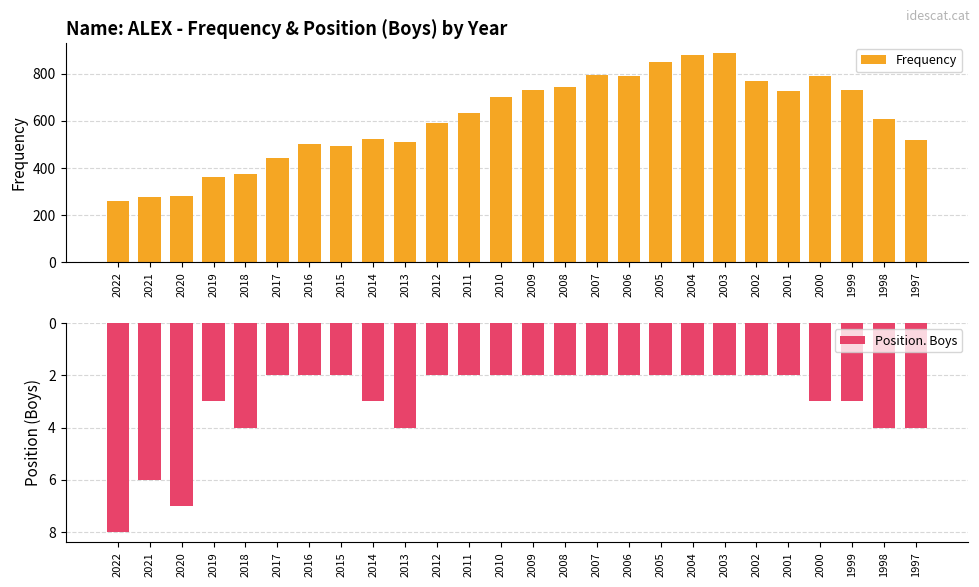

The Position. Boys series shows 8 at 2022. True or false?

True